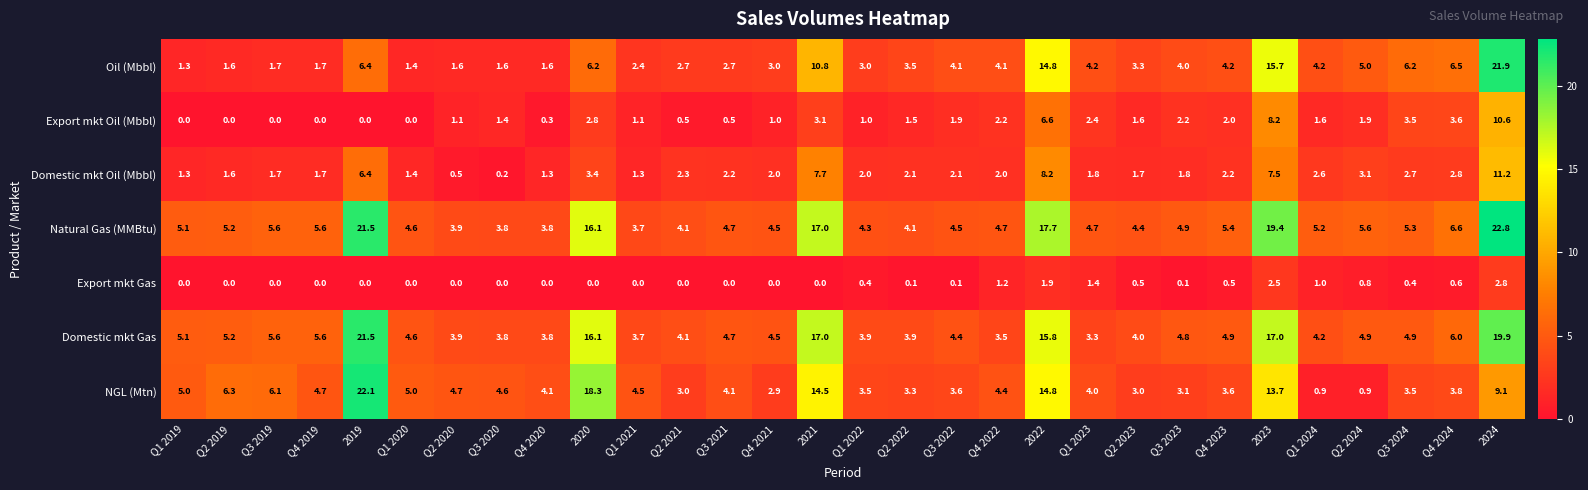

Where is Oil (Mbbl) nearest to the value 11?

2021